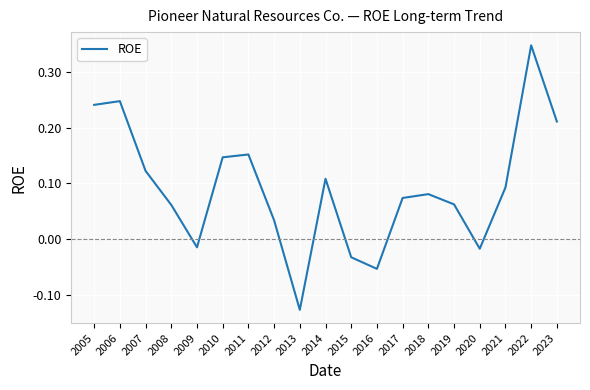

The value at 2017 is 0.0. True or false?

False